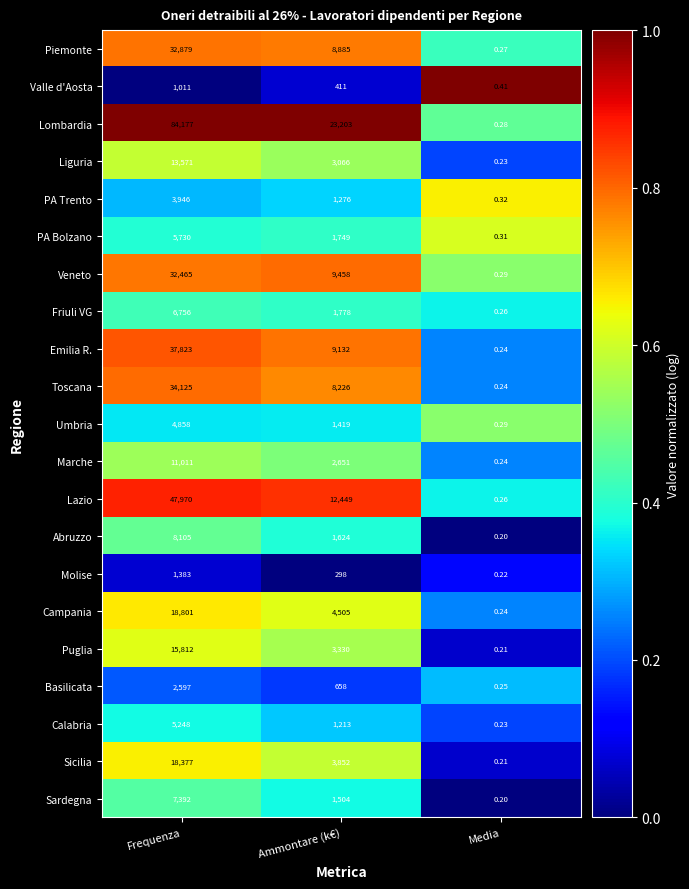

What is the difference between the highest and lowest values at Frequenza?

83166.0